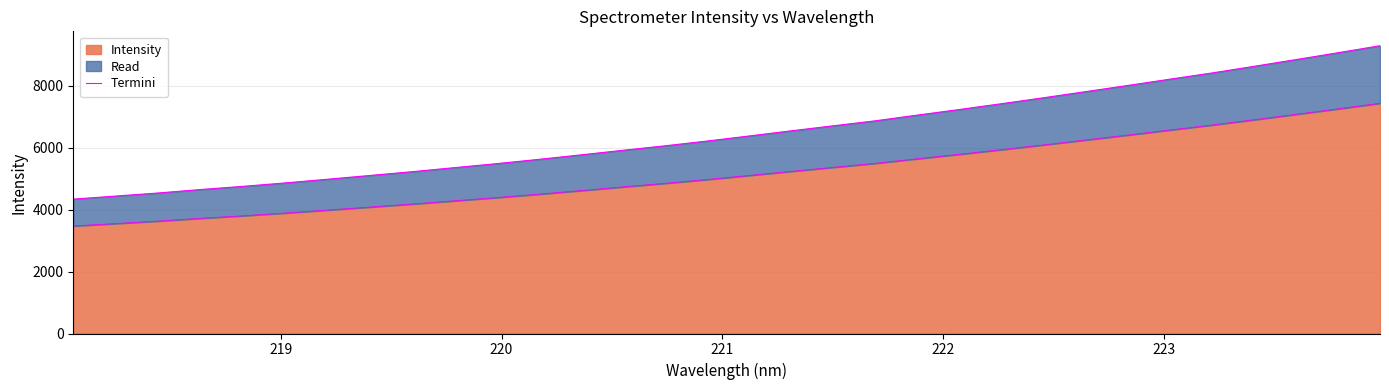

What is the maximum value for Intensity?

7432.2